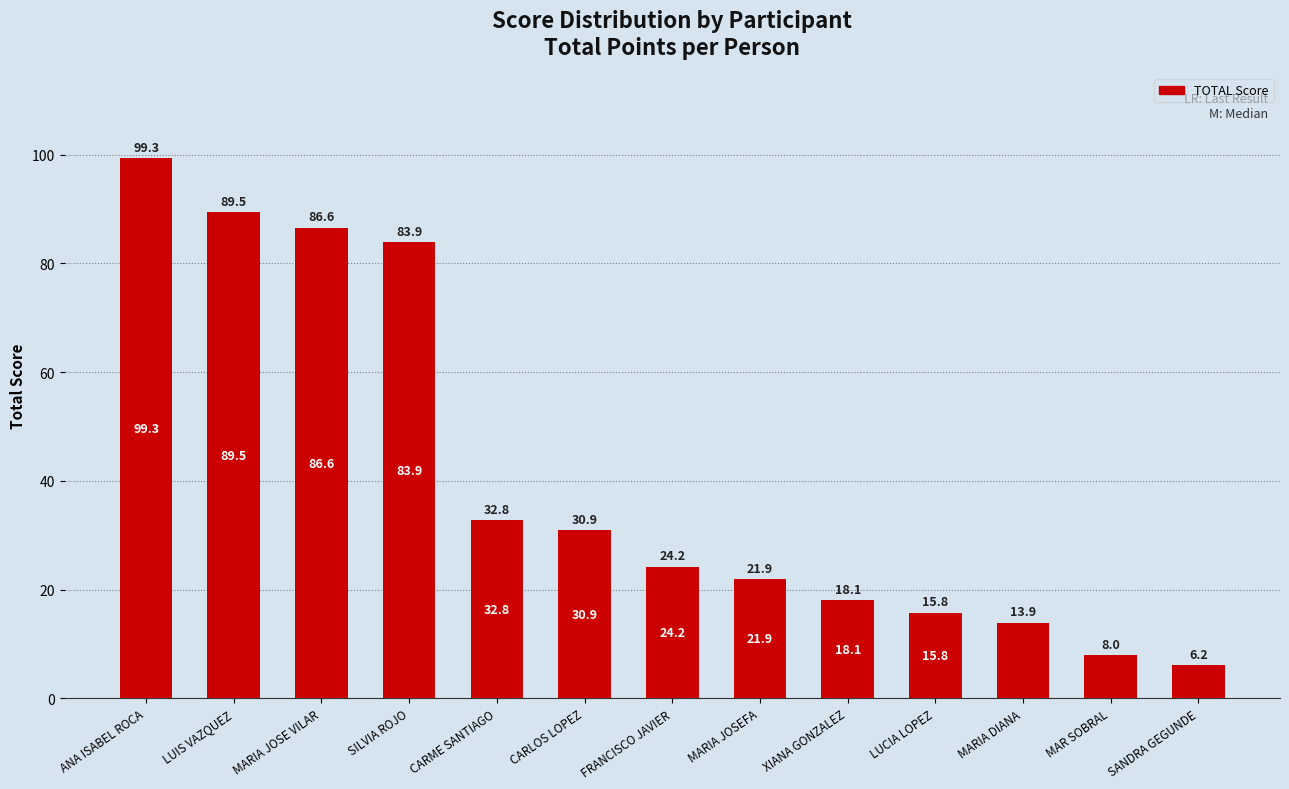

Rank the categories by value from lowest to highest.

SANDRA GEGUNDE, MAR SOBRAL, MARIA DIANA, LUCIA LOPEZ, XIANA GONZALEZ, MARIA JOSEFA, FRANCISCO JAVIER, CARLOS LOPEZ, CARME SANTIAGO, SILVIA ROJO, MARIA JOSE VILAR, LUIS VAZQUEZ, ANA ISABEL ROCA